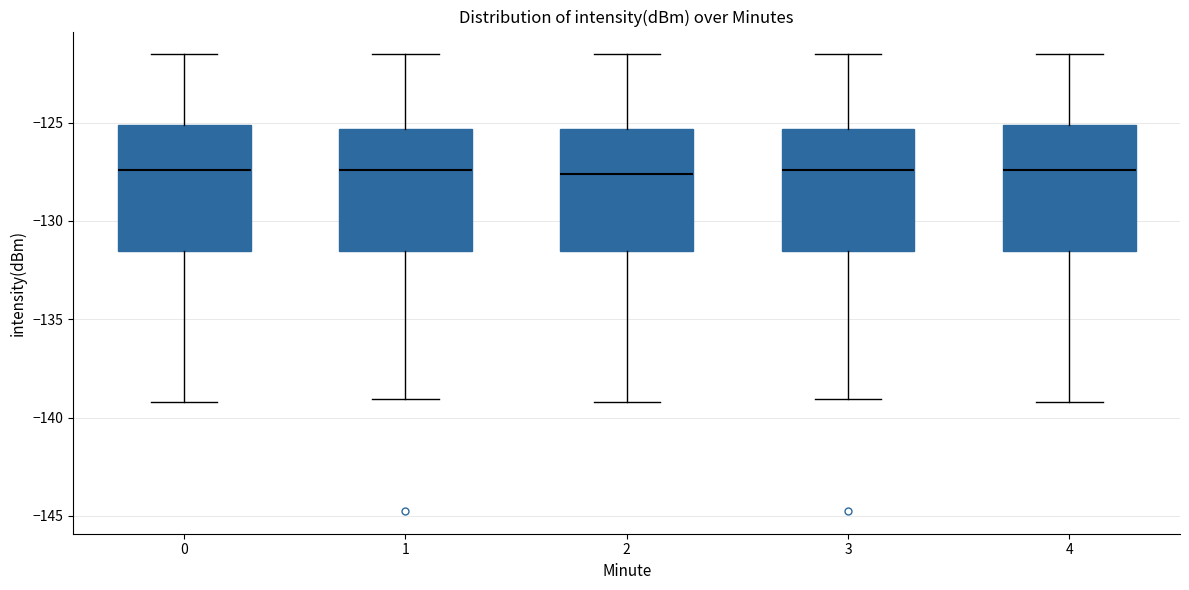

Reading left to right, transcribe this box plot: for each box, give where its median line is, the range the box spans, and where its two whiskers end, as read against the y-axis. The values are not printed on the chart, so give them approximately, as read against the axis.

0: median -127.5, box -131.5 to -125.0, whiskers -139.0 to -121.5
1: median -127.5, box -131.5 to -125.5, whiskers -139.0 to -121.5
2: median -127.5, box -131.5 to -125.5, whiskers -139.0 to -121.5
3: median -127.5, box -131.5 to -125.5, whiskers -139.0 to -121.5
4: median -127.5, box -131.5 to -125.0, whiskers -139.0 to -121.5